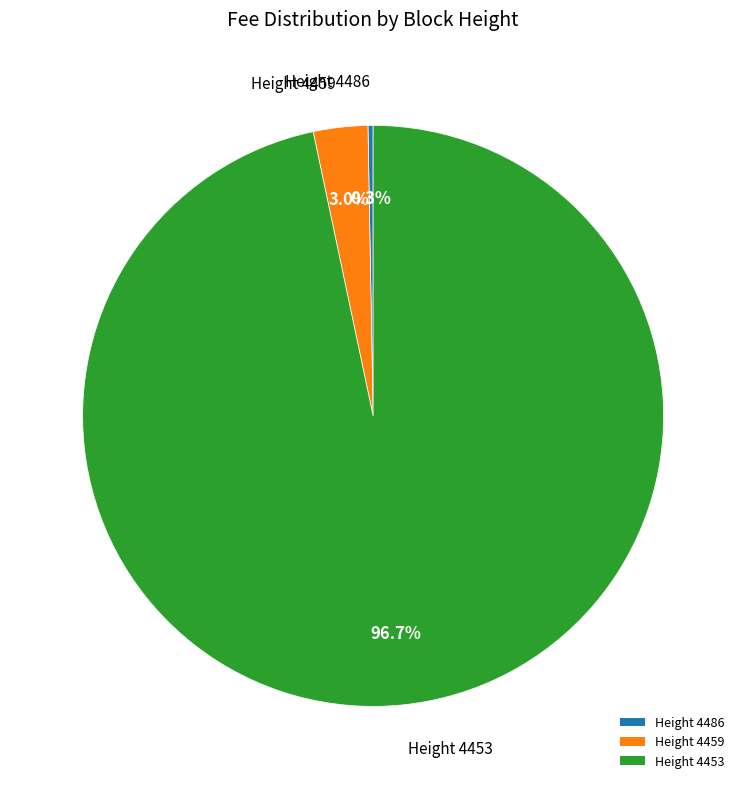

Which slice is the smallest?

Height 4486